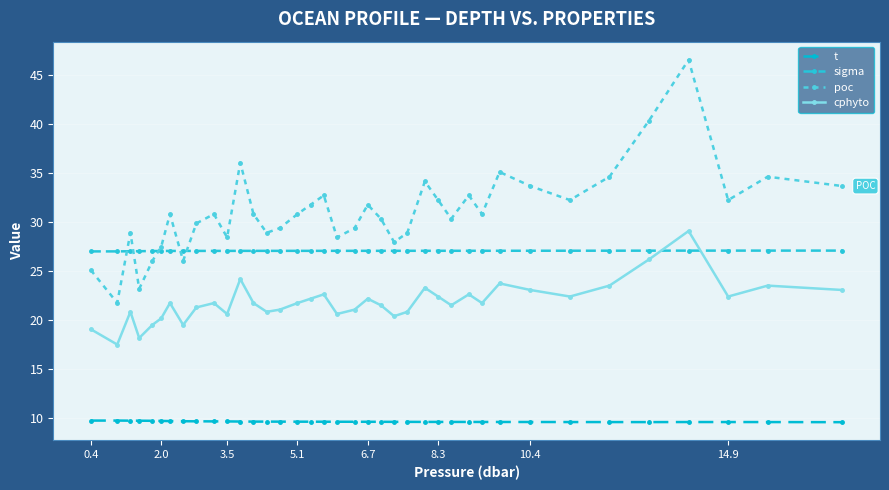

How many series are shown in this chart?

4